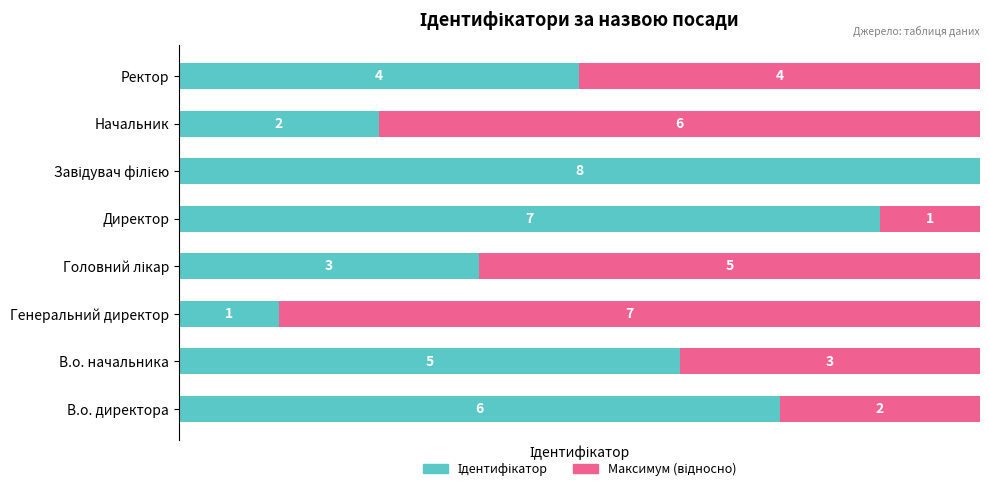

Are the bars horizontal?

Yes